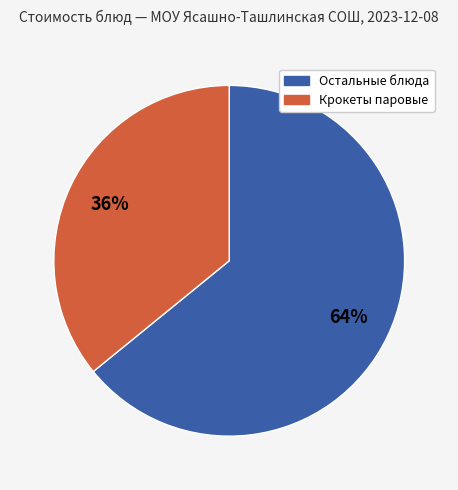

Which category has the biggest portion of the pie?

Остальные блюда